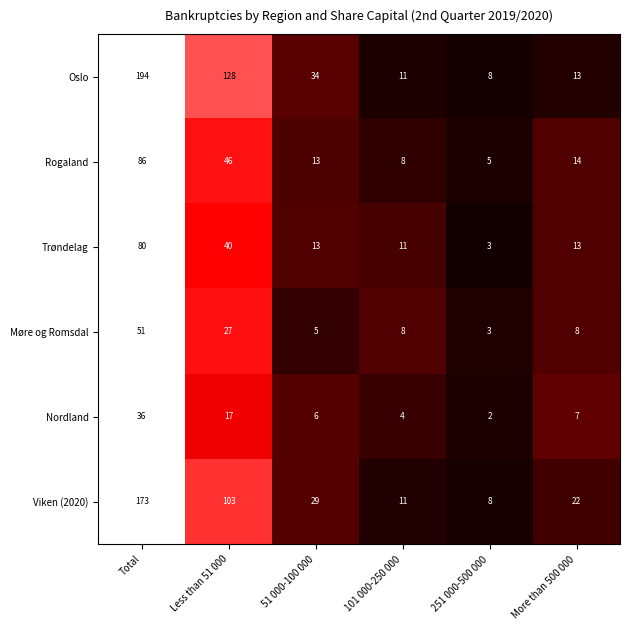

What is the maximum value for Møre og Romsdal?

51